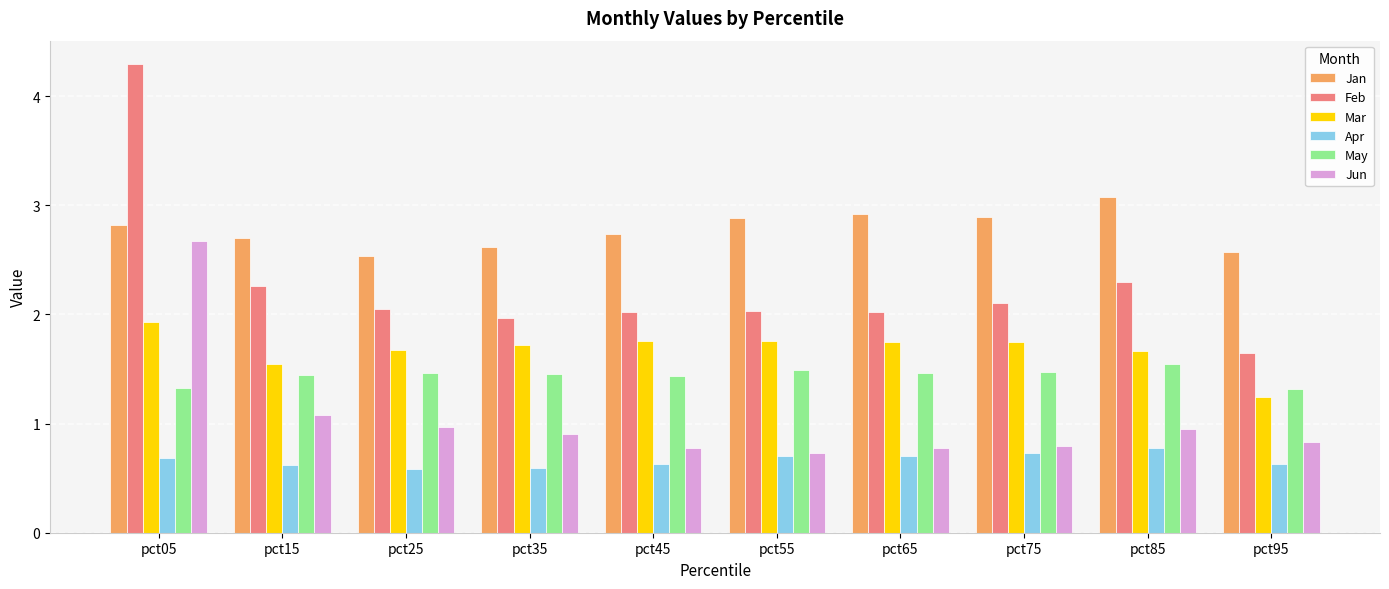

What is the value of the Jan bar at the 4th from the left?

2.6